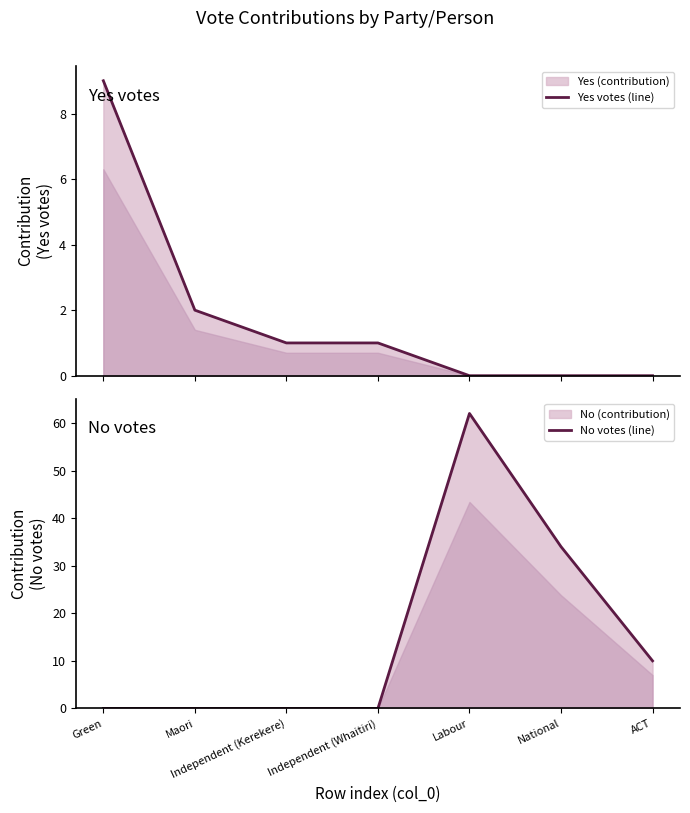

Between National and Maori, which is larger?

Maori